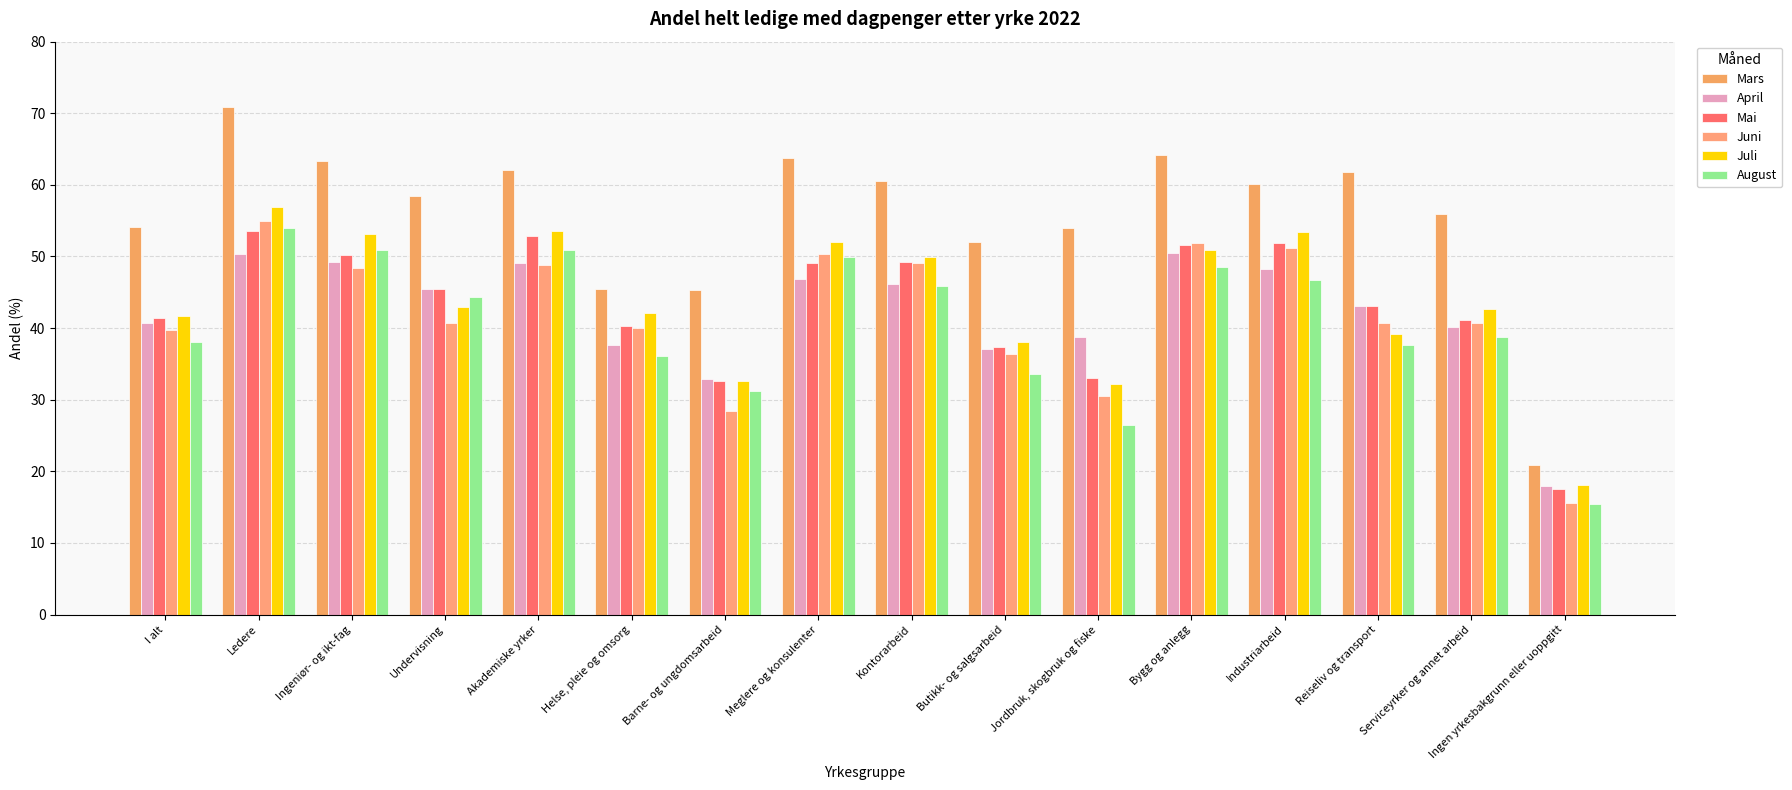

The value of August at Undervisning is 44.3. True or false?

True